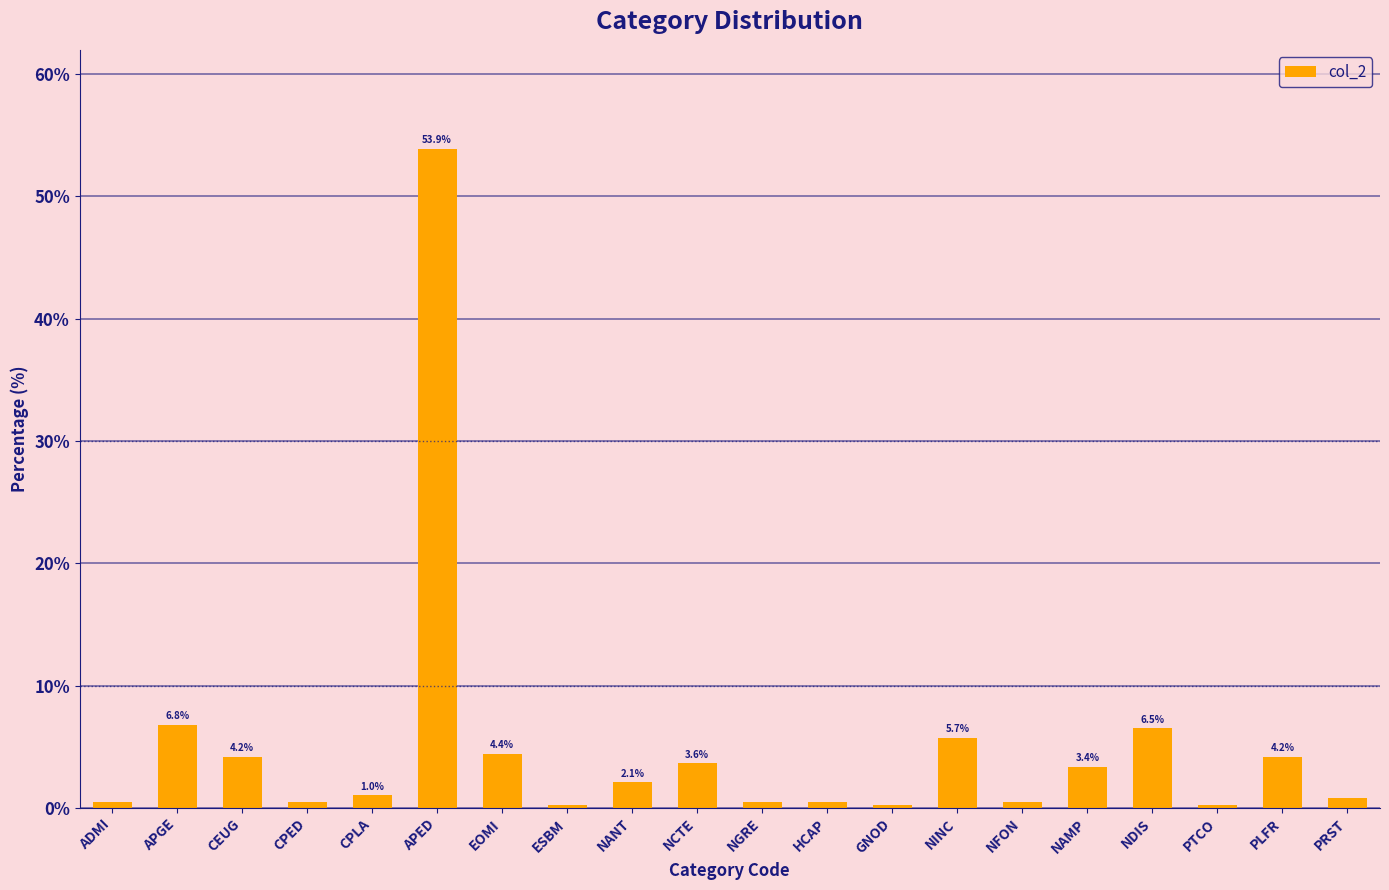

What is the greatest value displayed?

53.9